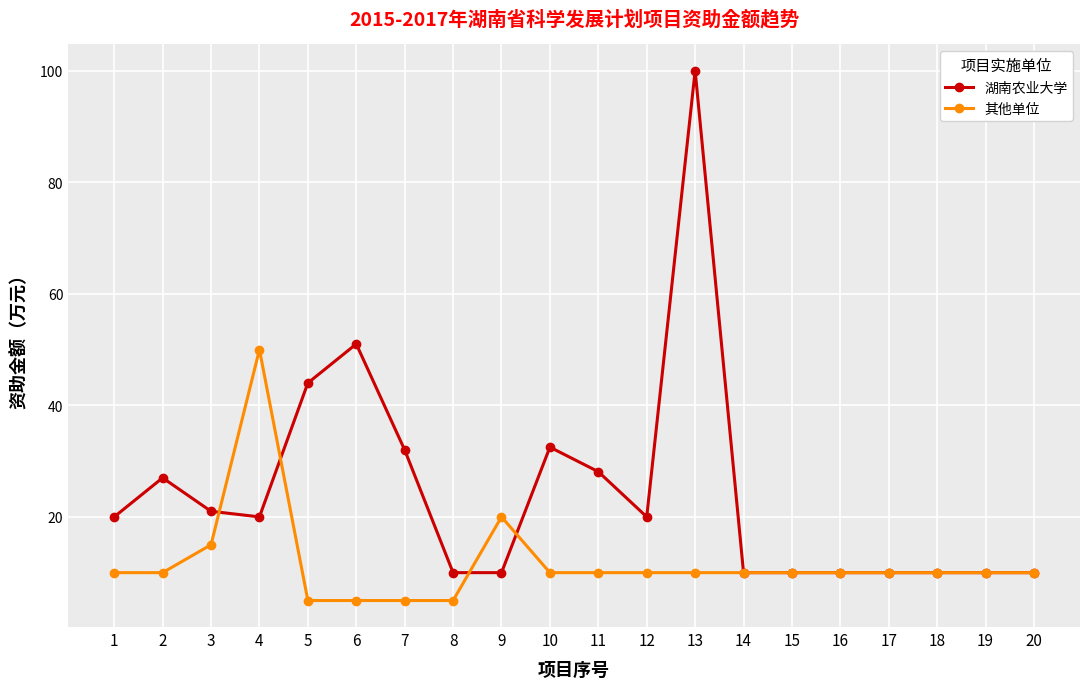

What is the value of the 湖南农业大学 point at the 14th from the left?

10.0